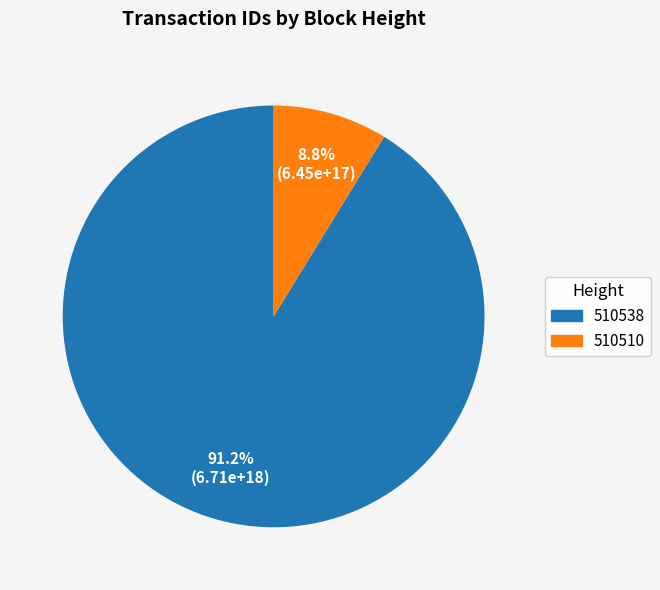

Between 510538 and 510510, which is larger?

510538